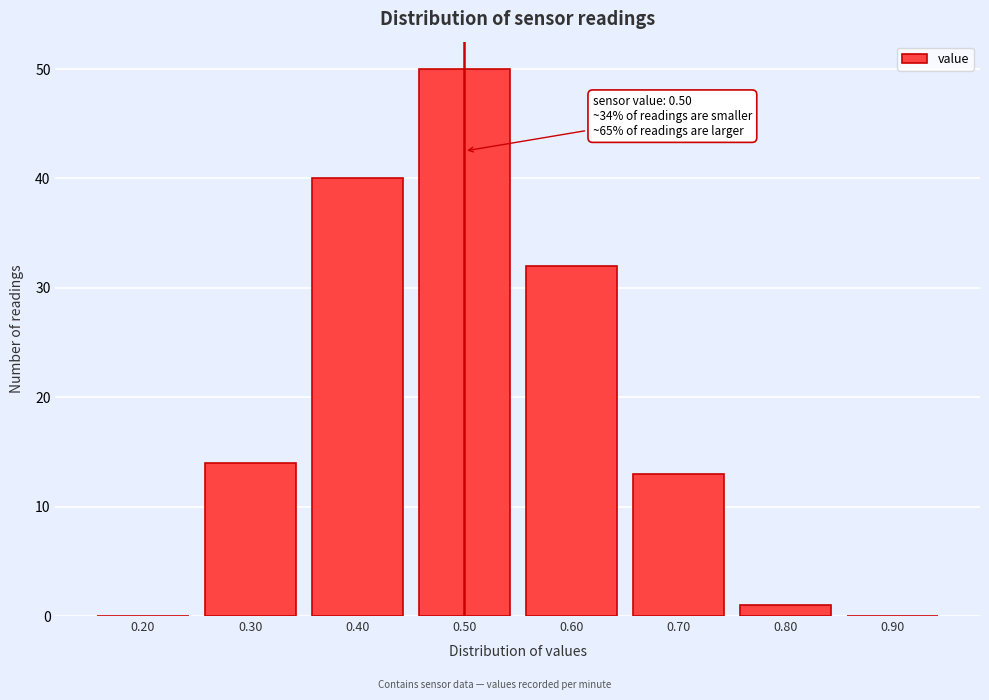

Over which range of the x-axis is the bar tallest?

0.45 to 0.55